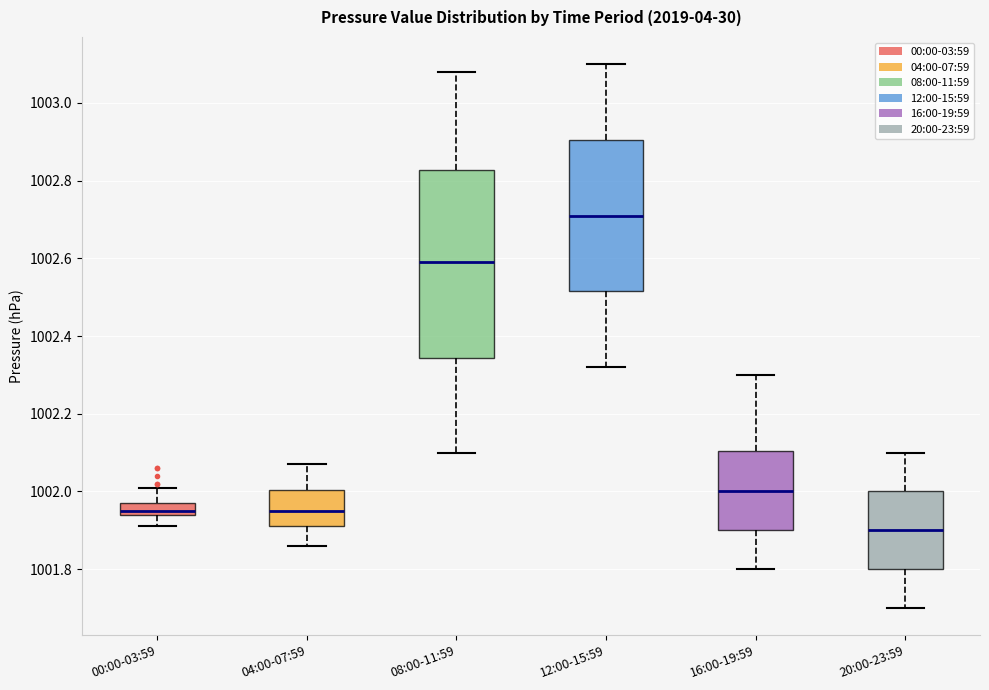

Comparing the boxes themselves (not the whiskers), which one is the tallest?

08:00-11:59